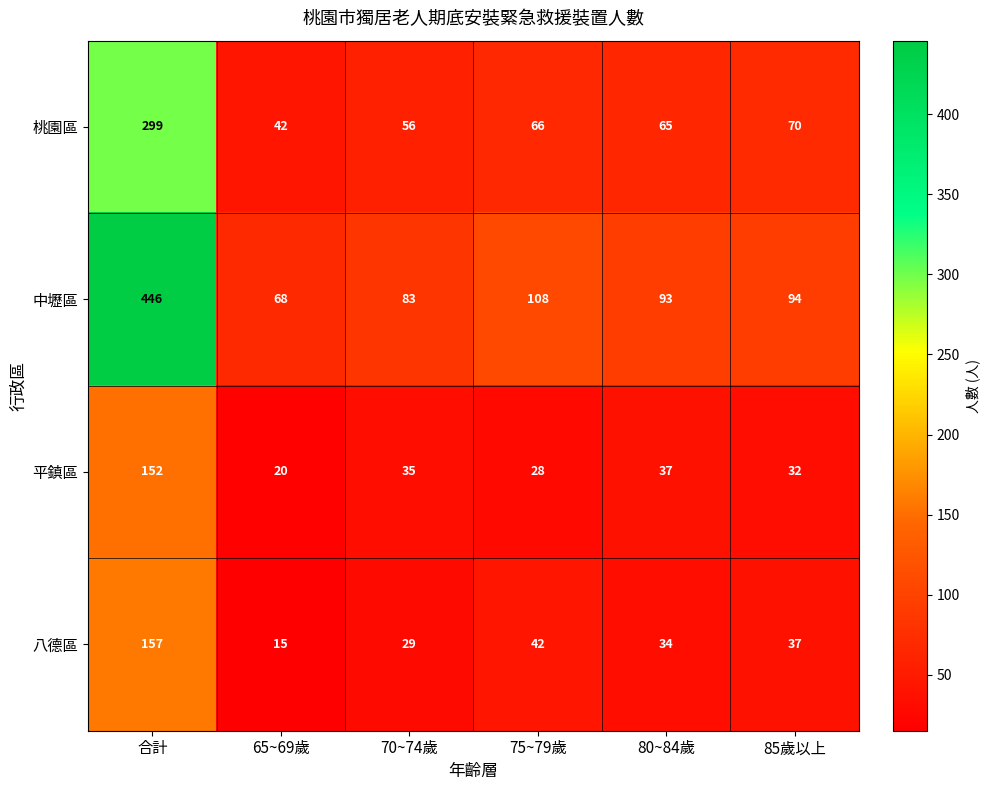

What is the total value across all series at 合計?

1054